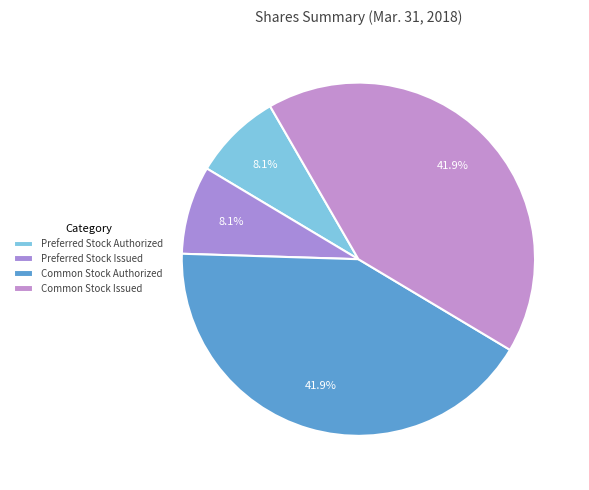

The Preferred Stock Authorized slice represents 1% of the pie. True or false?

False